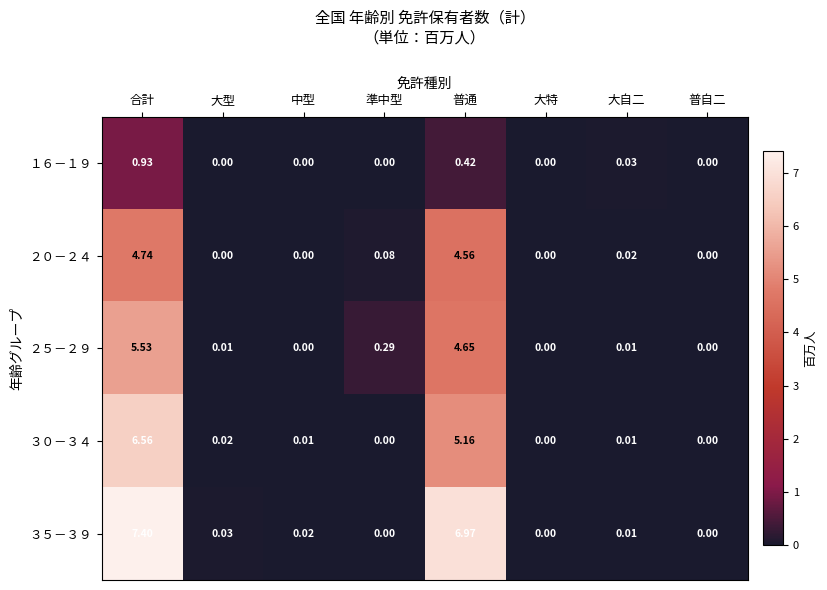

Rank the series by their maximum value, from lowest to highest.

１６－１９, ２０－２４, ２５－２９, ３０－３４, ３５－３９